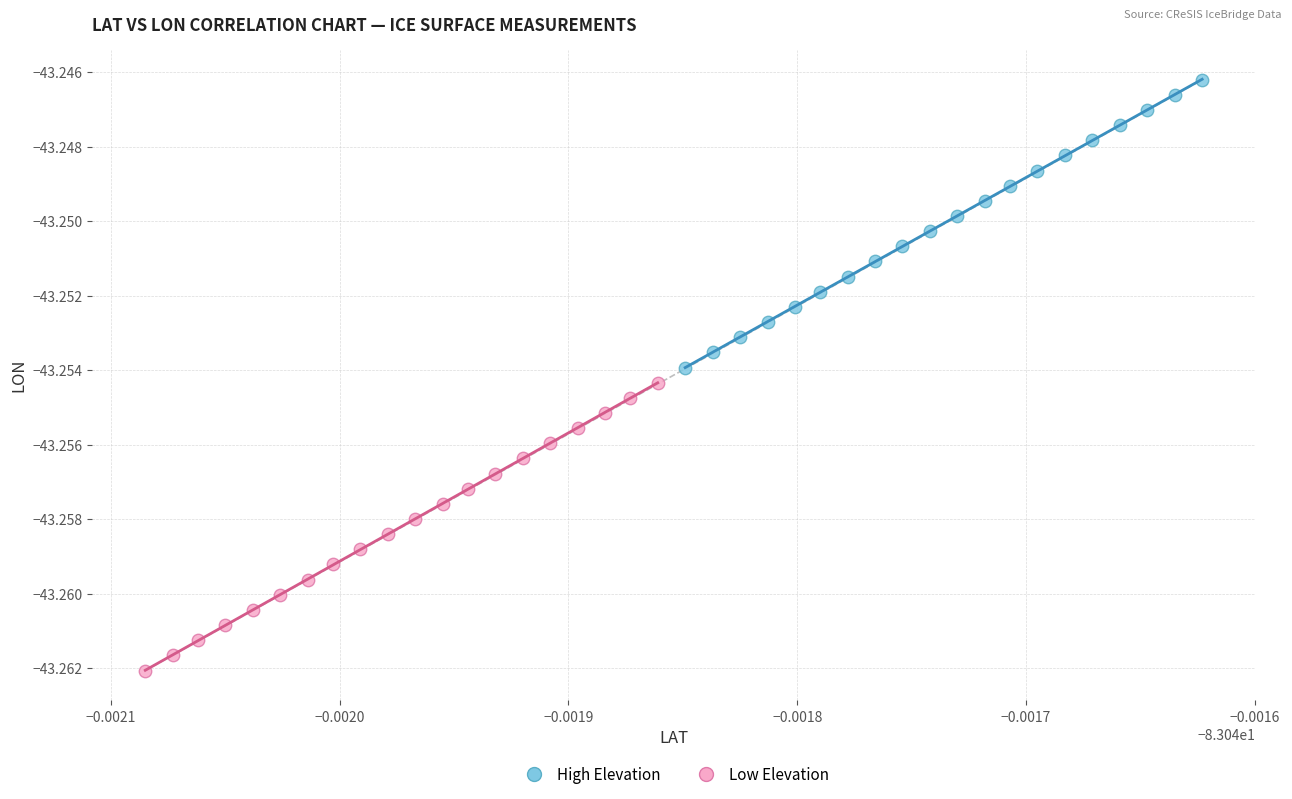

Which series has the widest spread of Y values?

Low Elevation